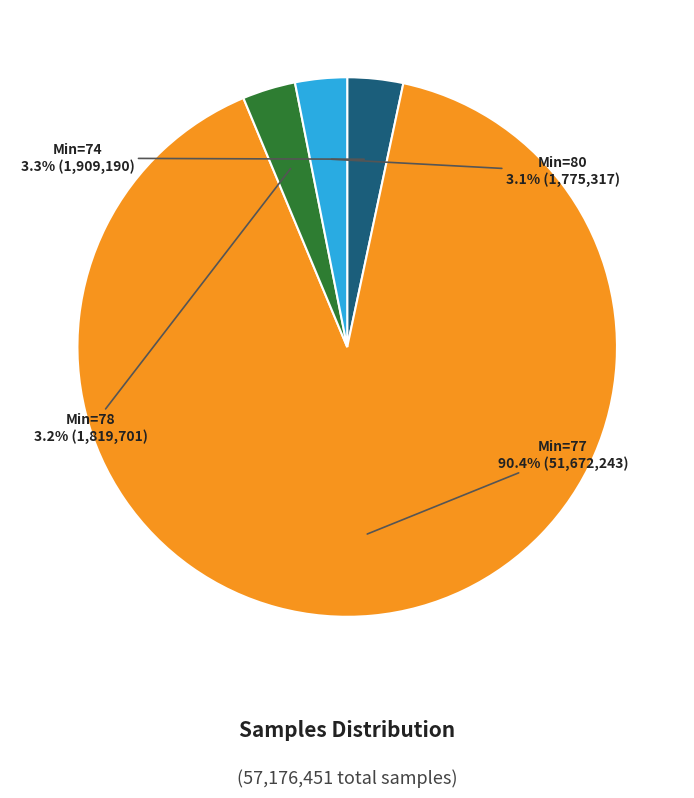

How many segments does this pie chart have?

4